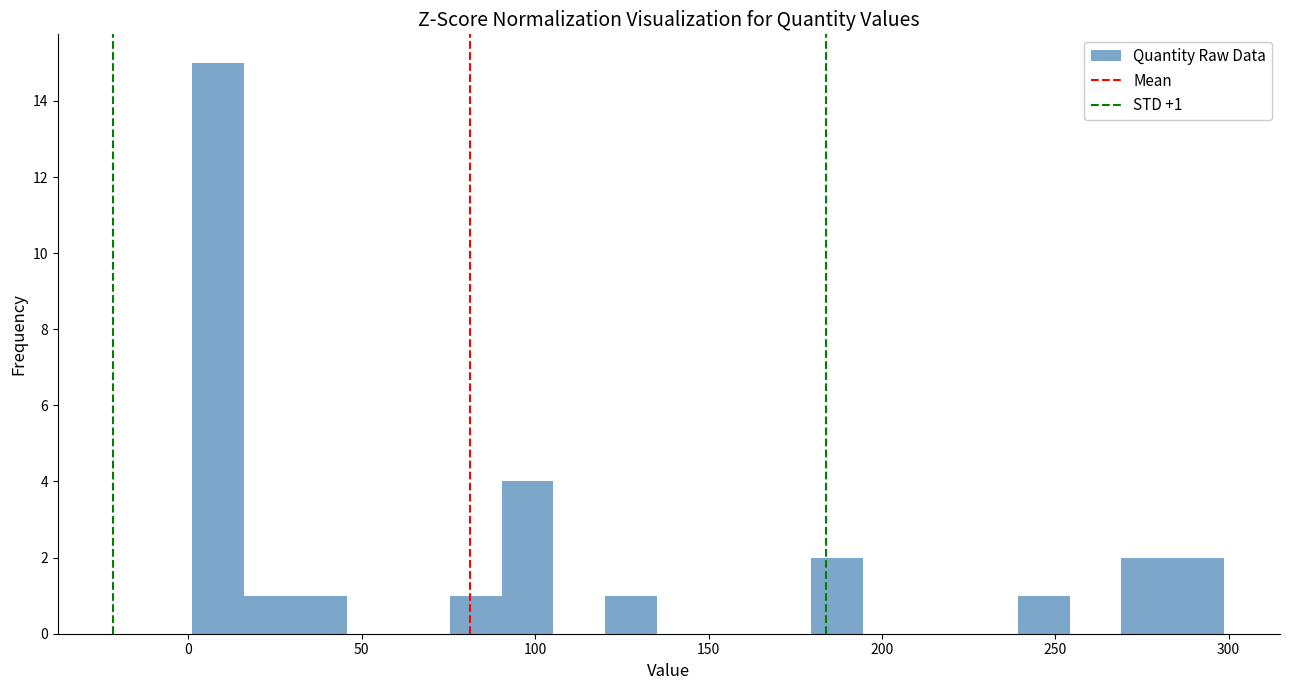

Read against the x-axis, roughly where is the centre of the tallest bar?

10